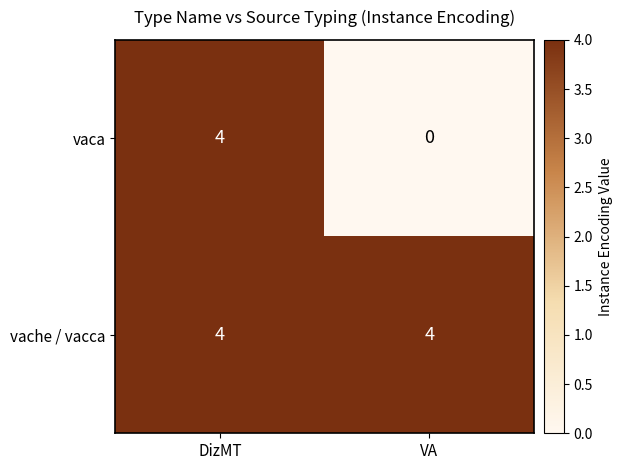

Which series has the widest spread of values?

vaca